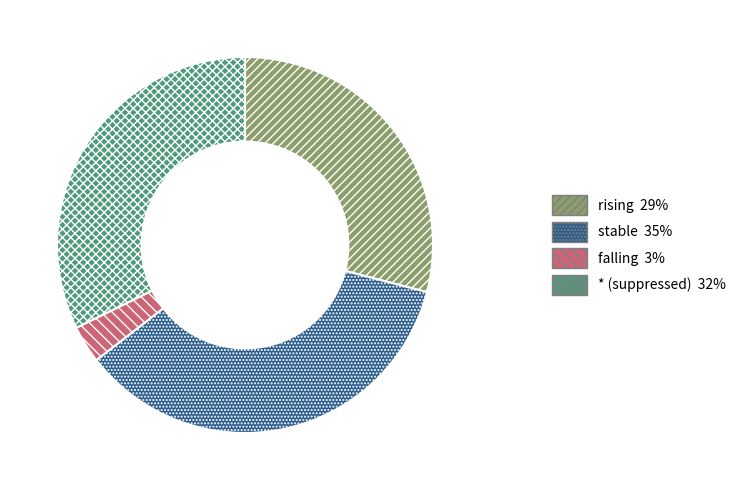

Which slice is the largest?

stable